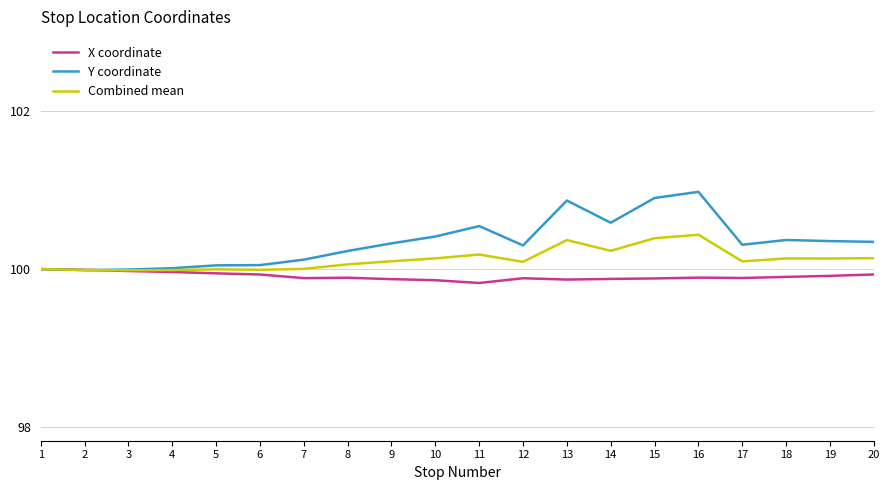

Which category has the highest value across all series?

16